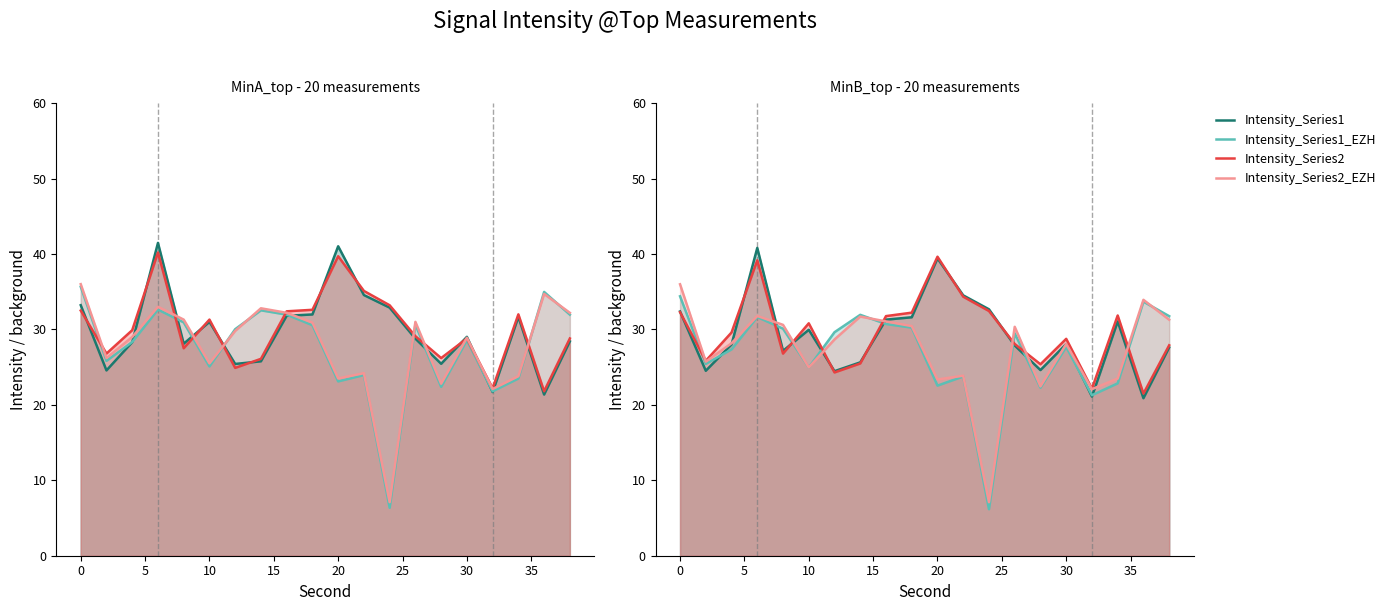

Rank the series by their maximum value, from lowest to highest.

Intensity_Series1_EZH, Intensity_Series2_EZH, Intensity_Series2, Intensity_Series1